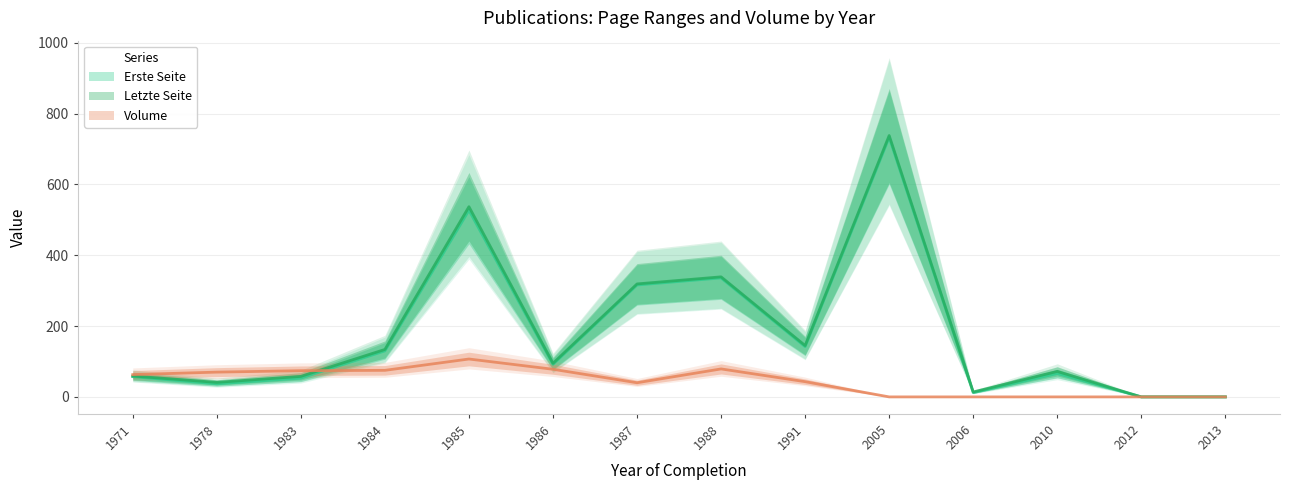

Rank the categories by Volume value from highest to lowest.

1985, 1988, 1986, 1984, 1983, 1978, 1971, 1991, 1987, 2005, 2006, 2010, 2012, 2013